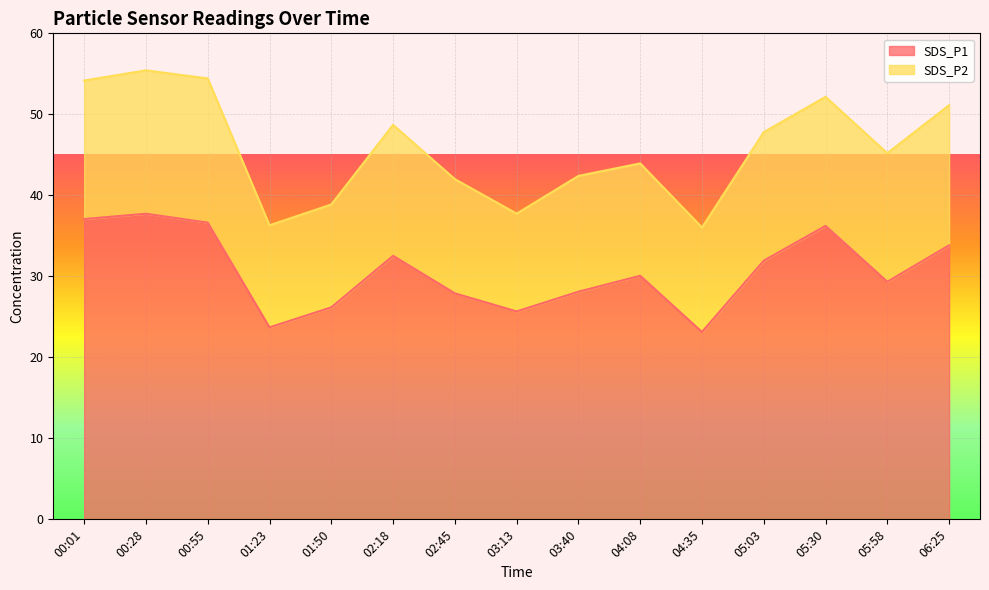

What value does the data have at 00:28?

37.7